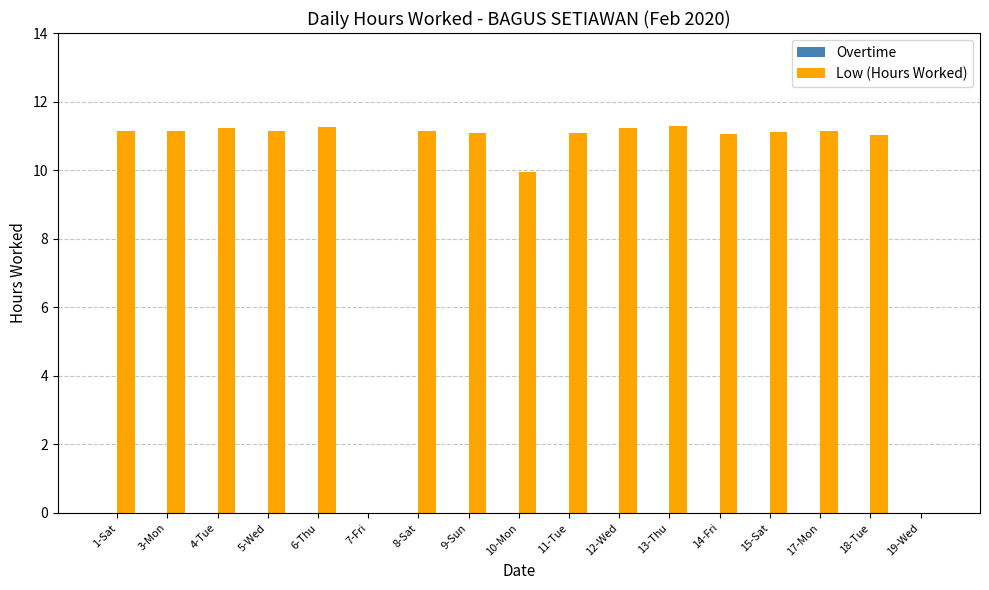

Does the chart contain stacked bars?

No